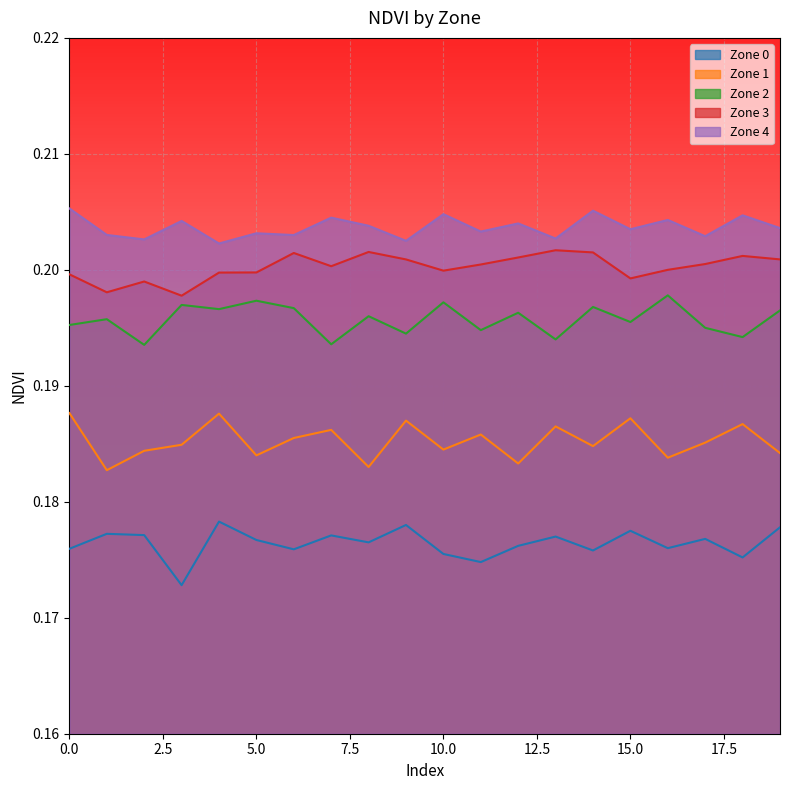

How many lines are shown in the chart?

5